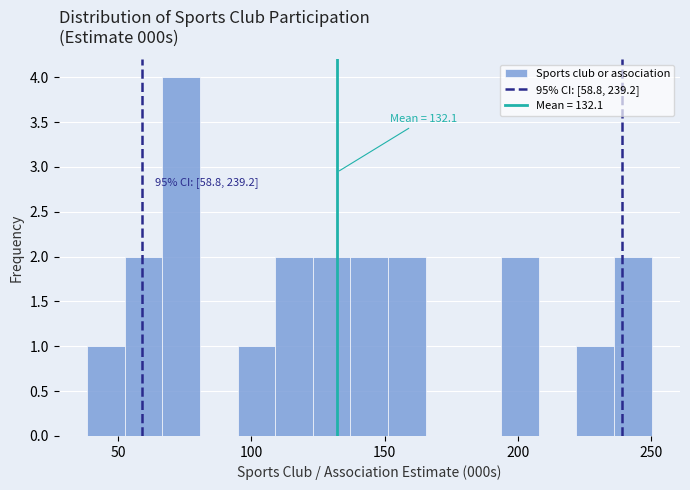

Read against the x-axis, roughly where is the centre of the tallest bar?

75